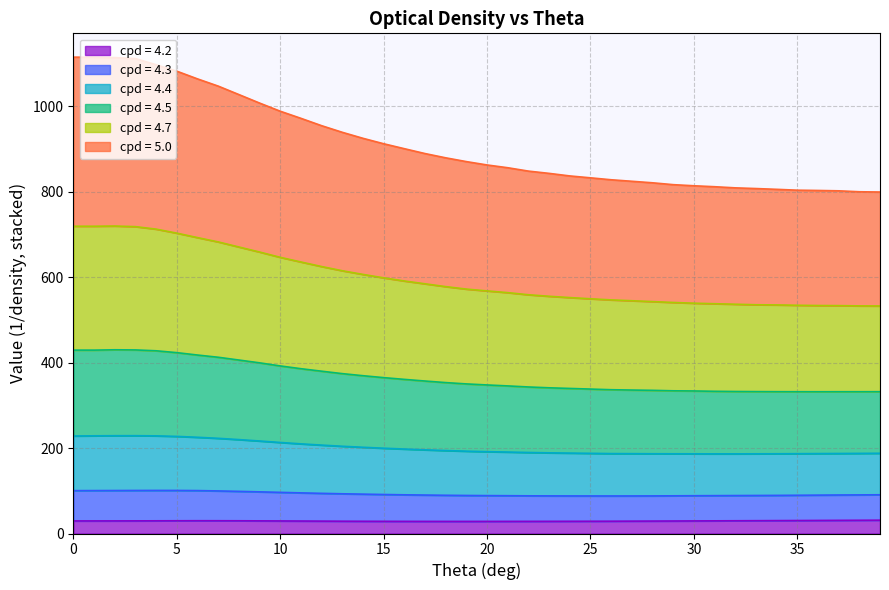

At which label does 4.4 reach its minimum?

39